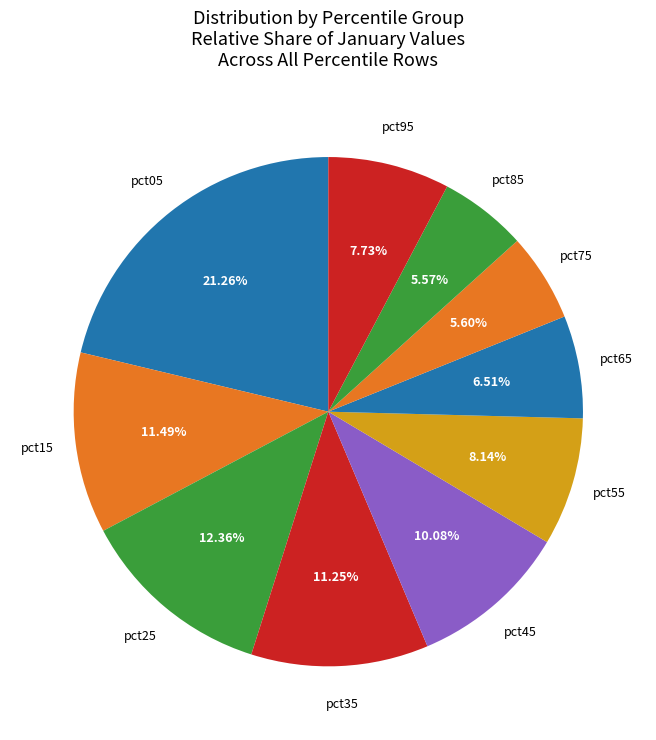

How many segments does this pie chart have?

10